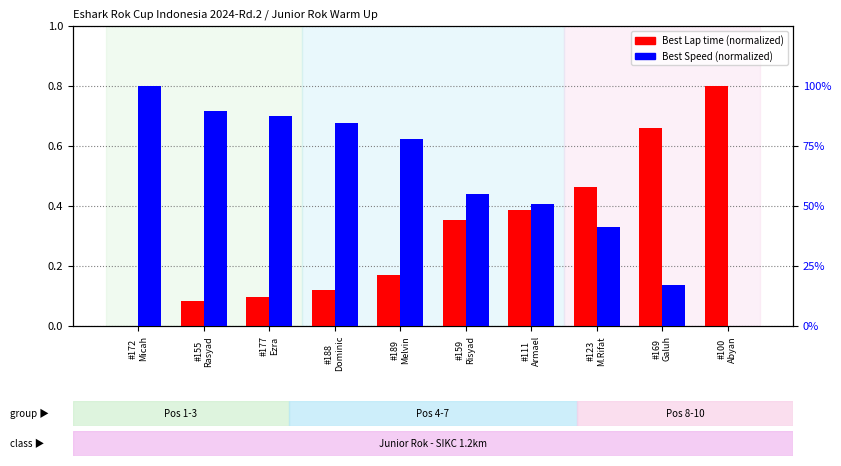

At which category does the chart reach its minimum across all series?

#172
Micah